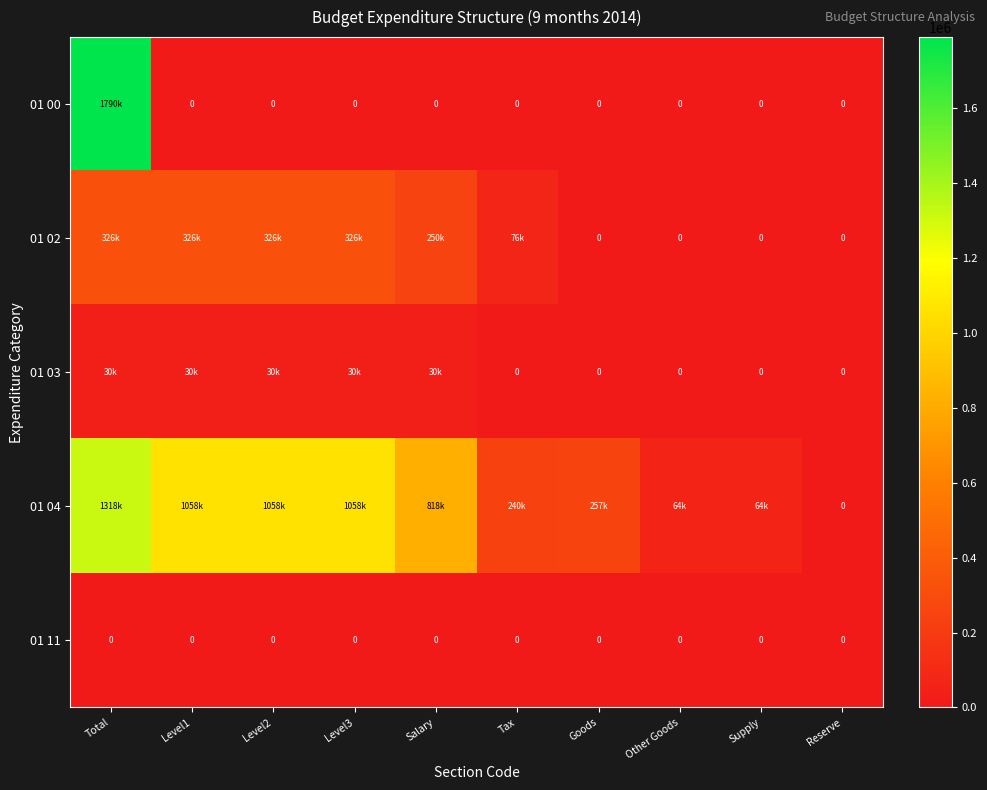

Rank the series by their maximum value, from highest to lowest.

01 00, 01 04, 01 02, 01 03, 01 11